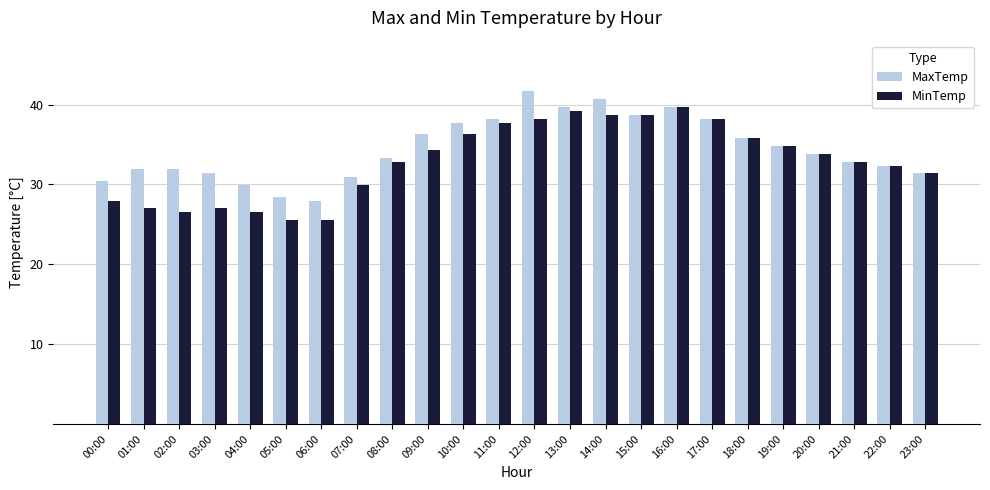

Which series has the largest total across all categories?

MaxTemp